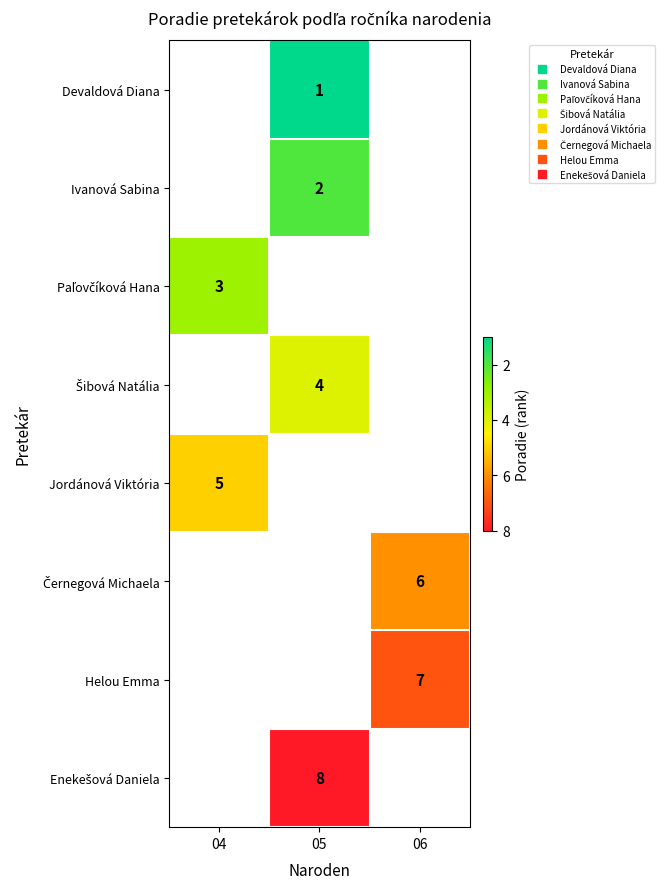

Count the number of data series in this chart.

8